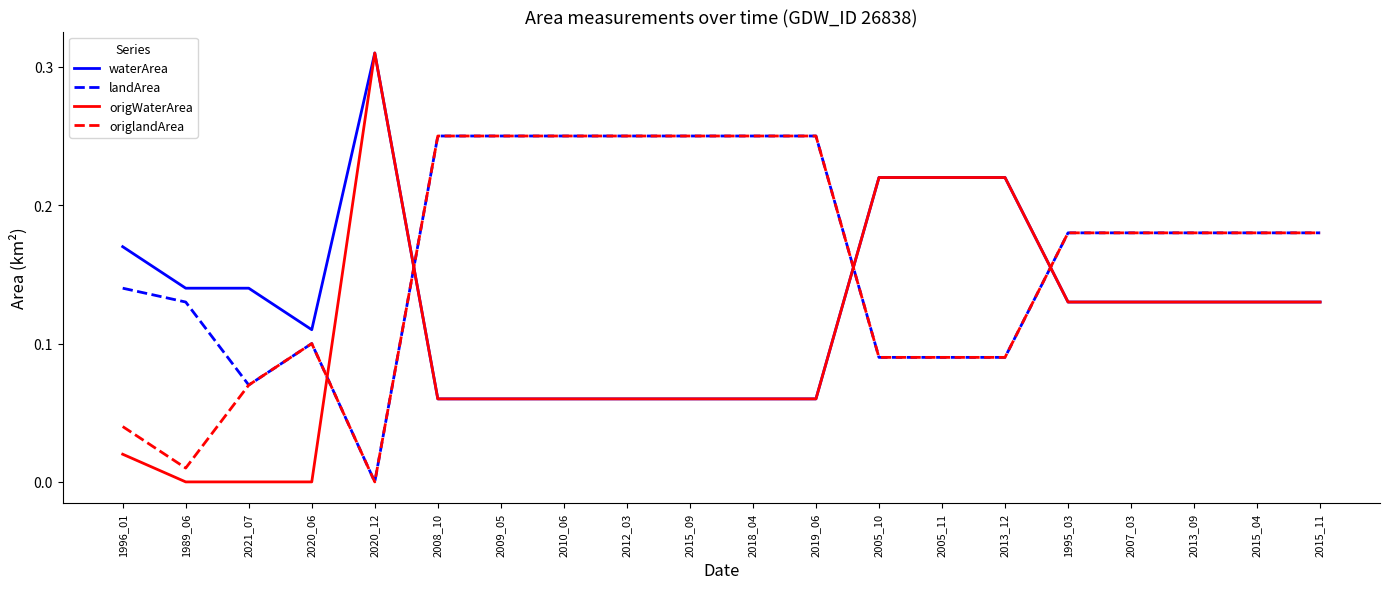

How many categories are shown in the chart?

20